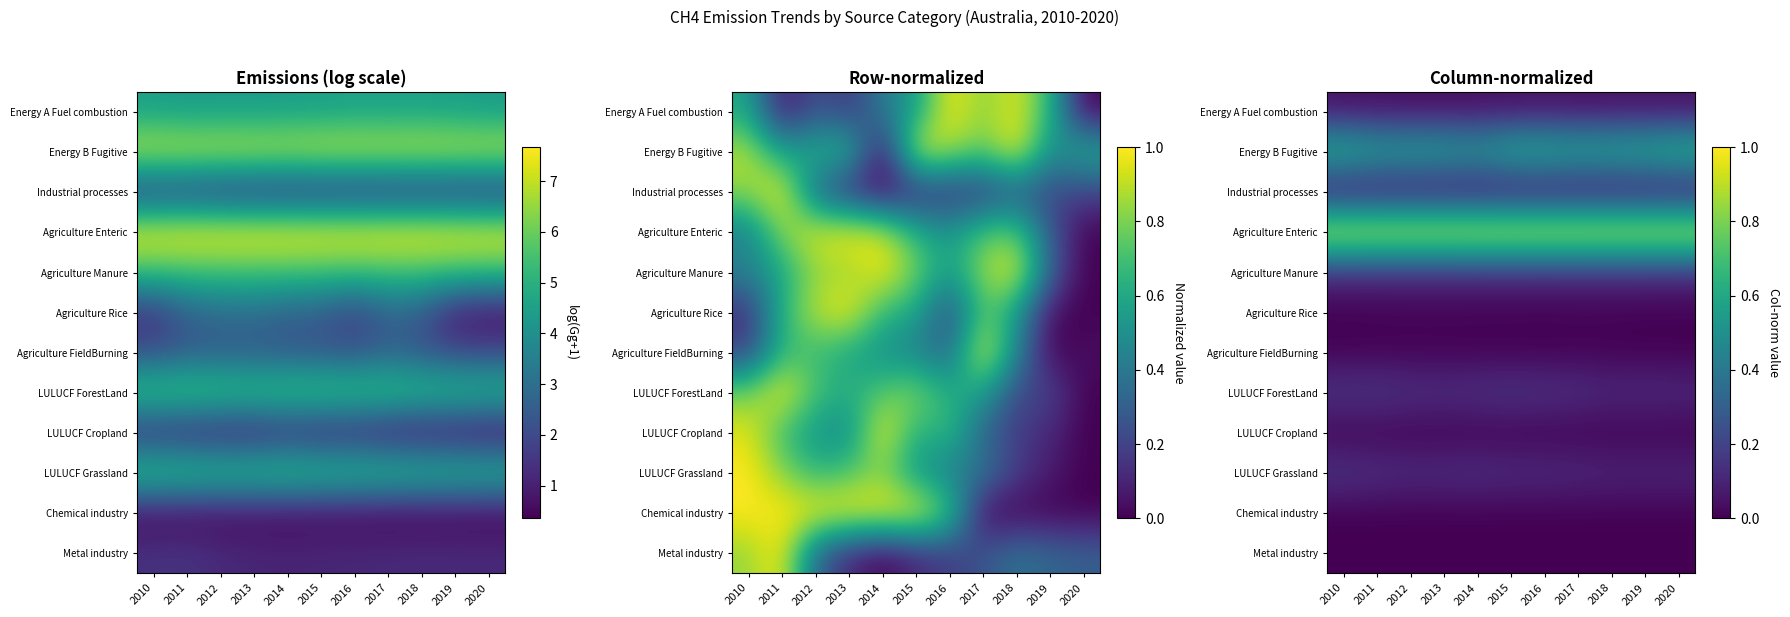

How many data points does each series have?

11